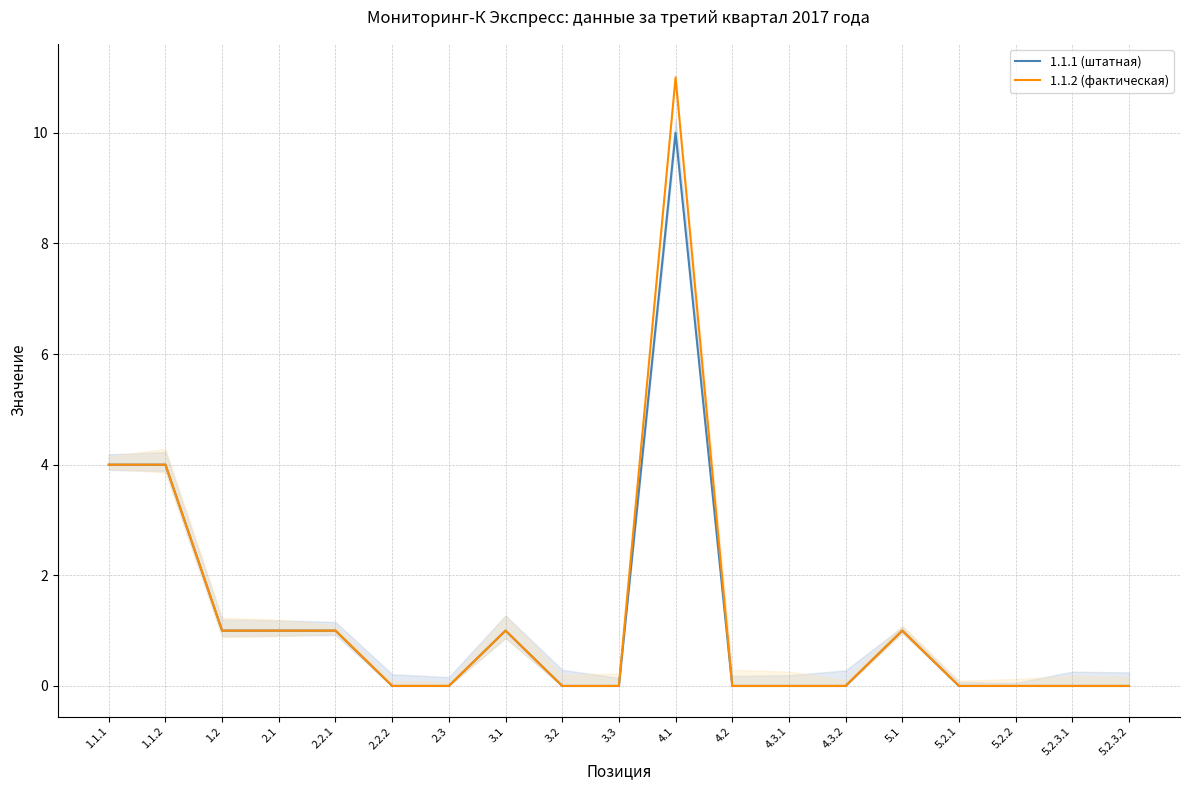

Which series changed the most between 1.1.1 and 3.1?

1.1.1 (штатная)